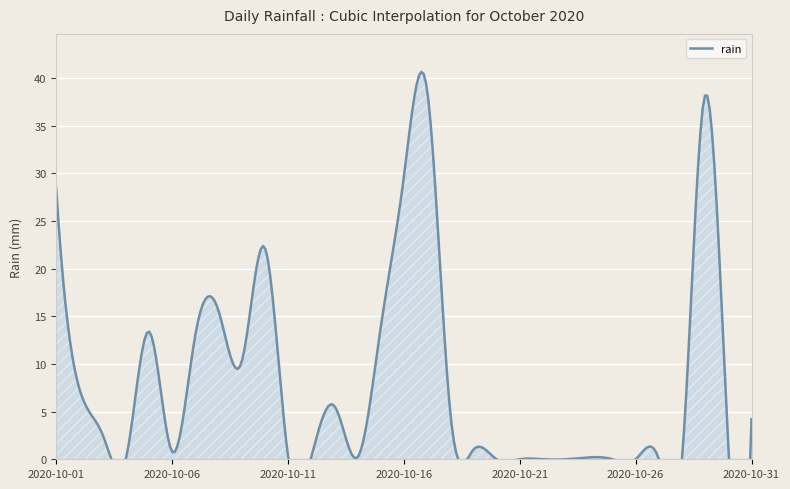

How many positive values are there?

22